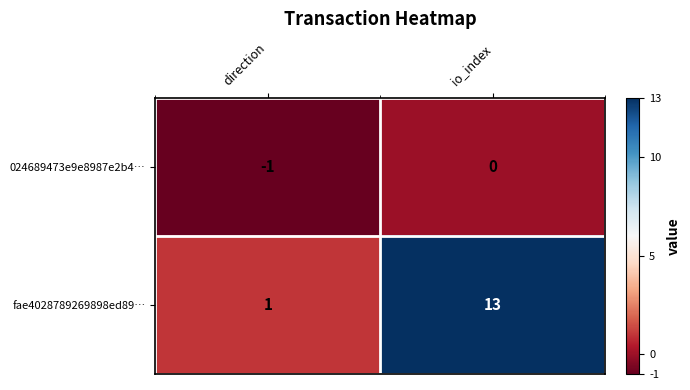

The fae4028789269898ed89… series shows 1 at direction. True or false?

True